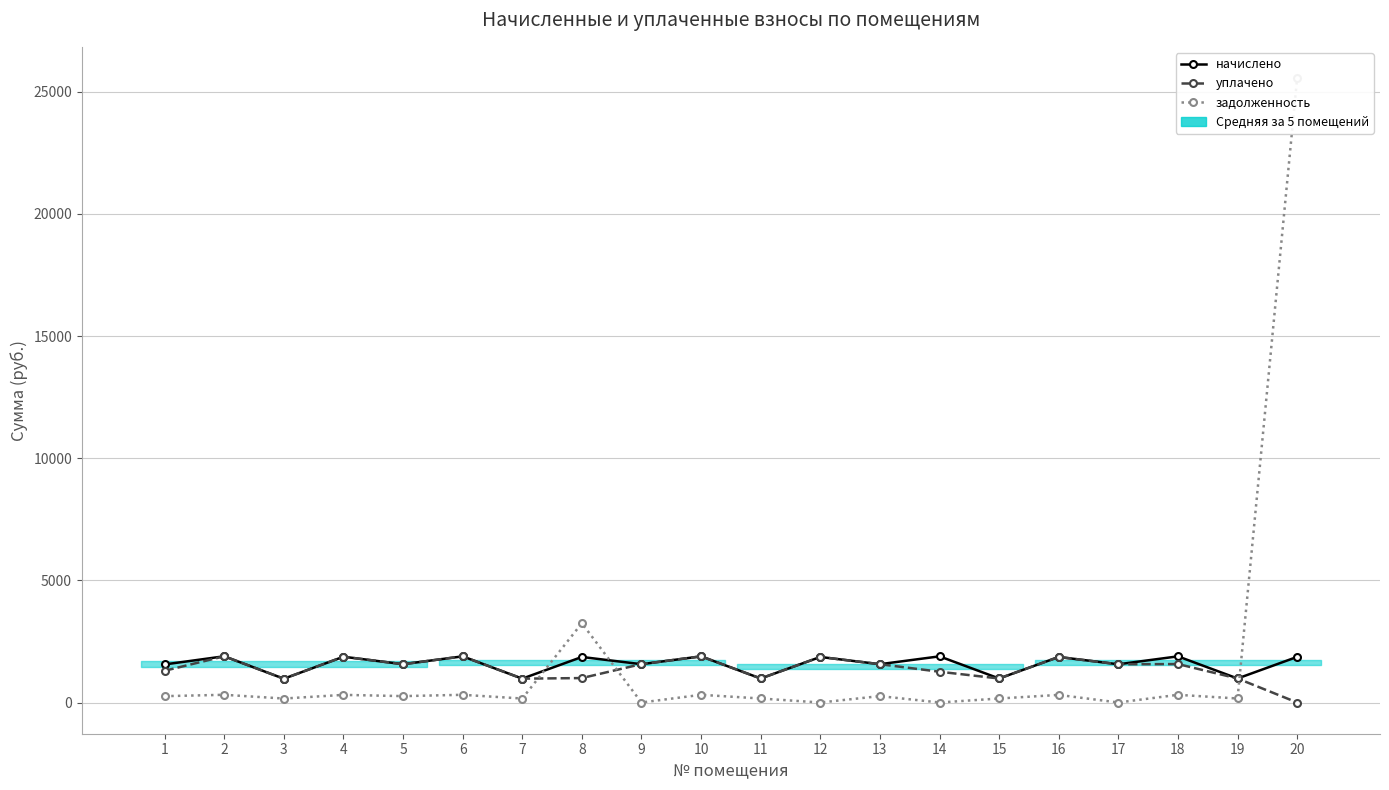

Where is уплачено nearest to the value 946?

3